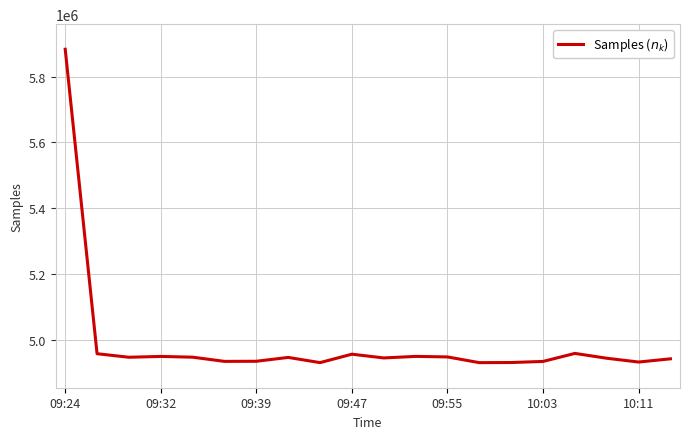

What is the difference between the maximum and minimum values?

953674